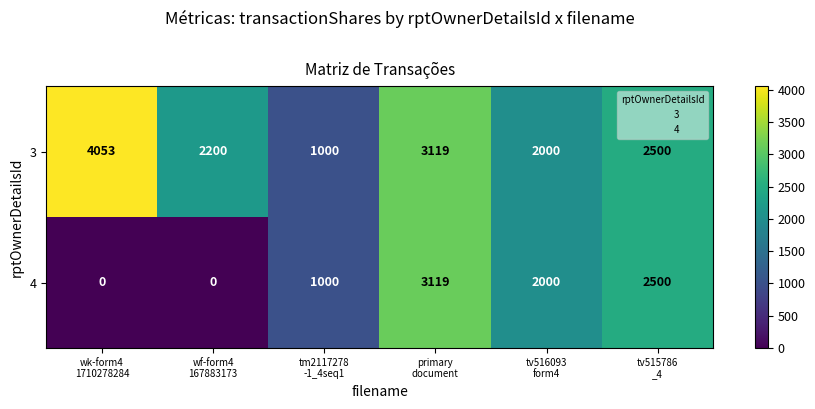

Between wf-form4
167883173 and tv515786
_4, which series saw the biggest shift?

4